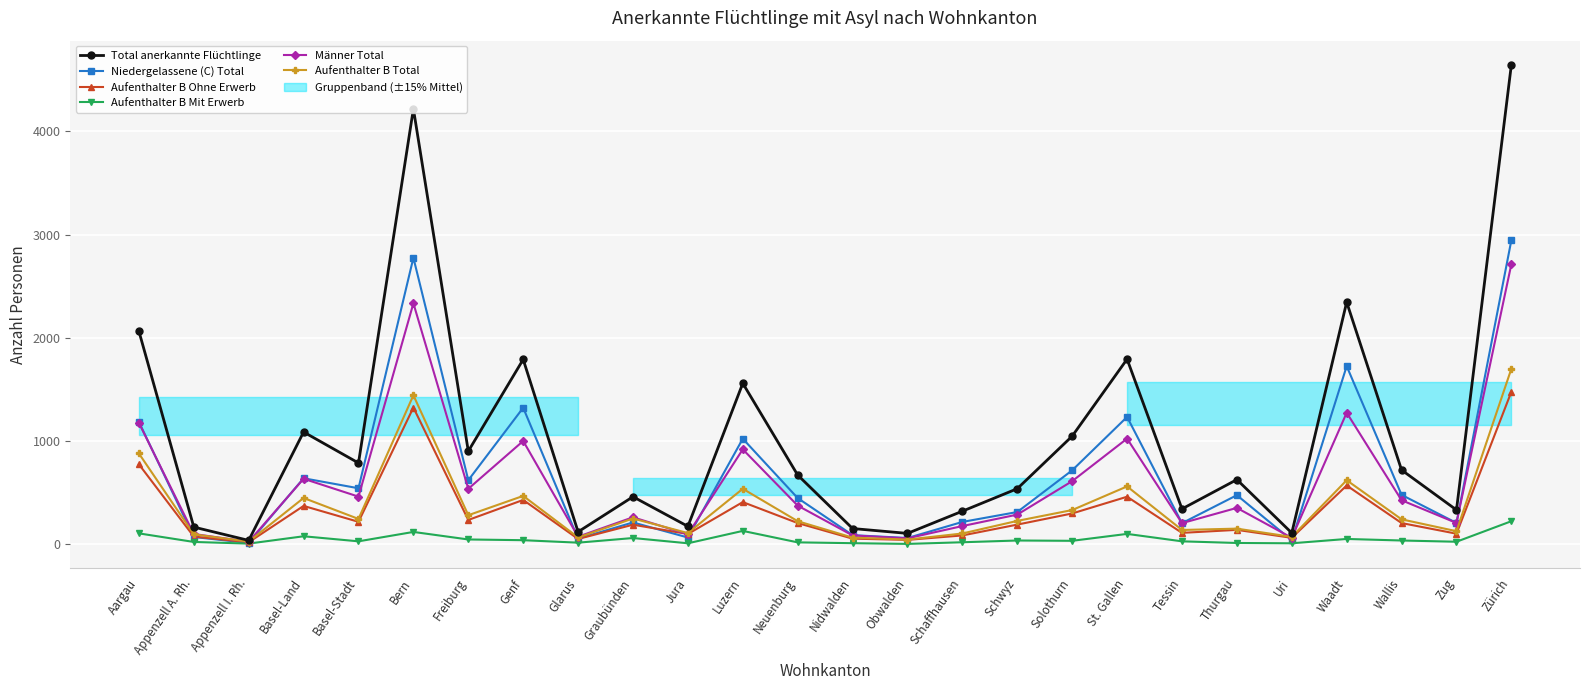

What is the total value across all series at Zug?

996